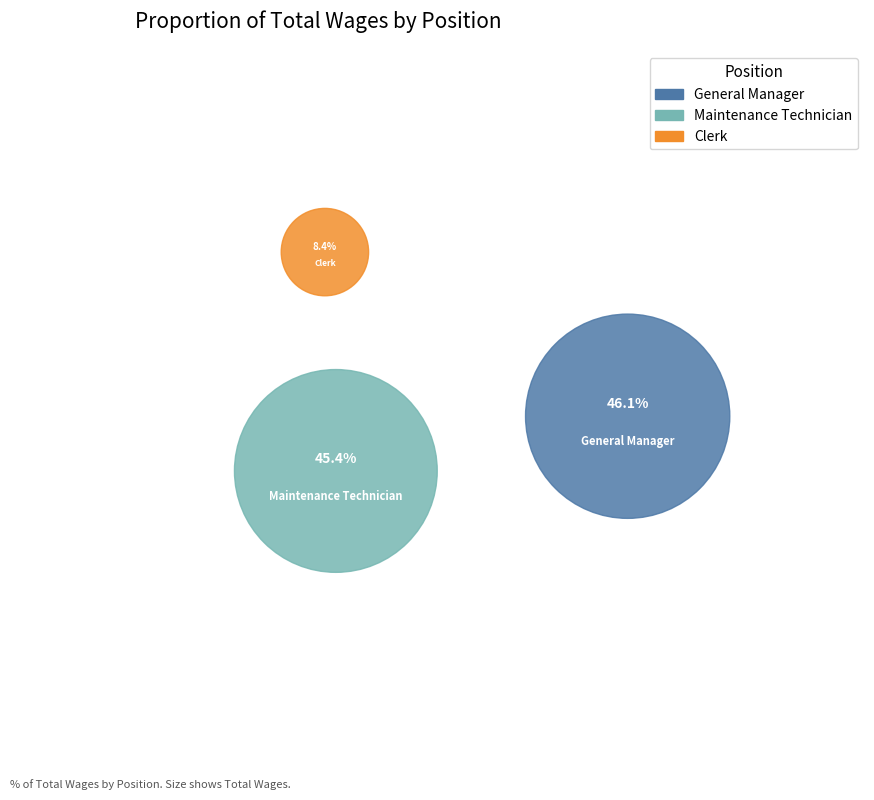

Does any single category account for the majority?

No